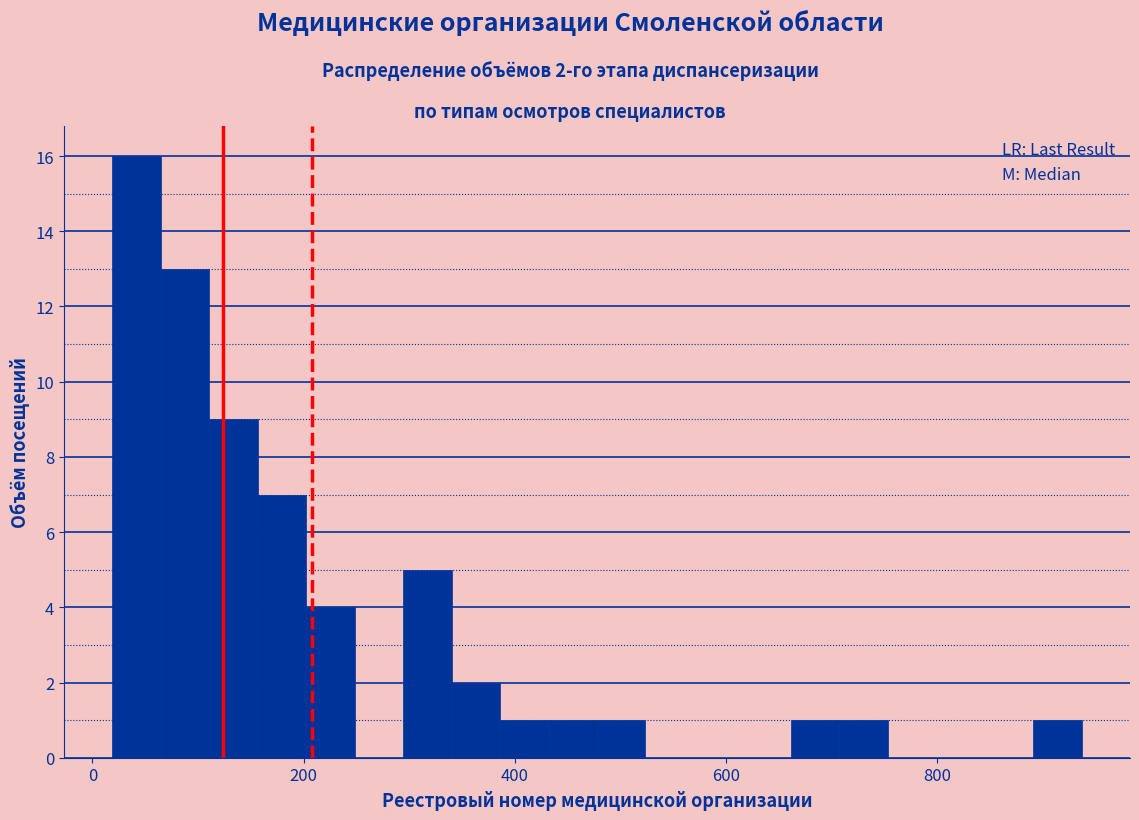

Read against the x-axis, roughly where is the centre of the tallest bar?

40